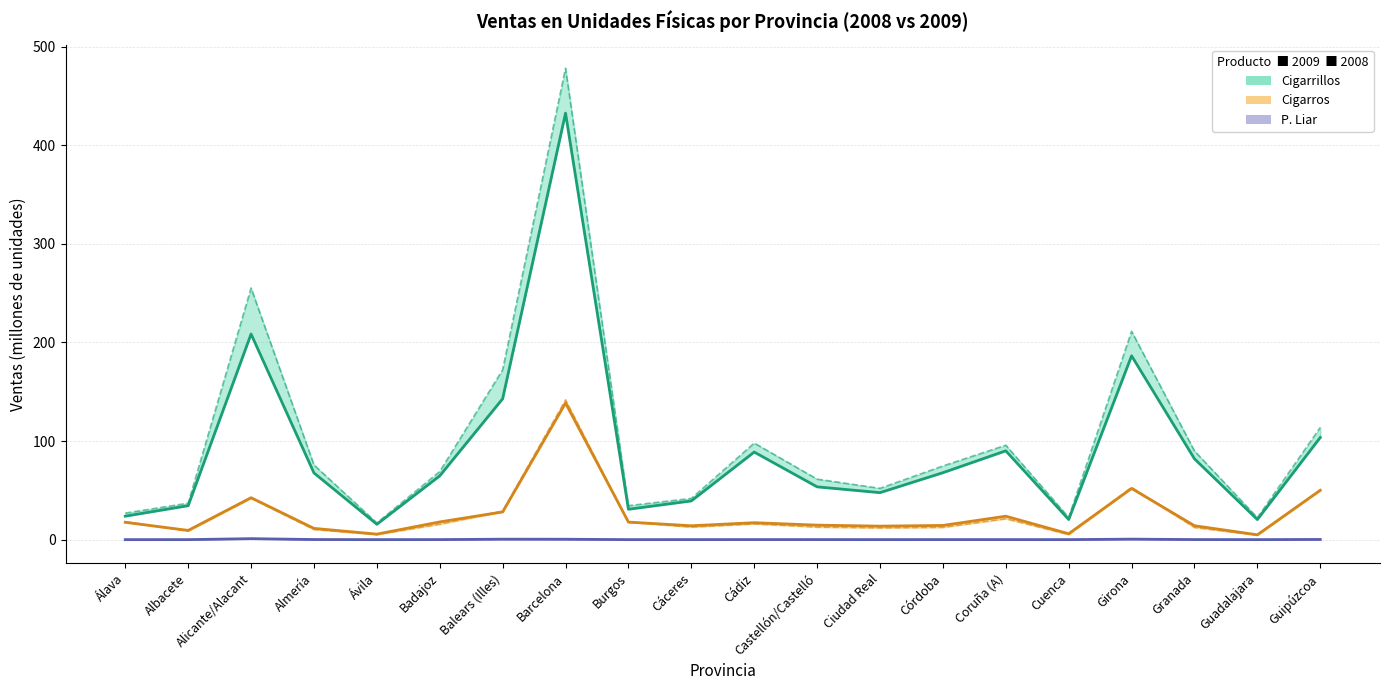

Where is Cigarrillos 2008 line nearest to the value 247?

Alicante/Alacant